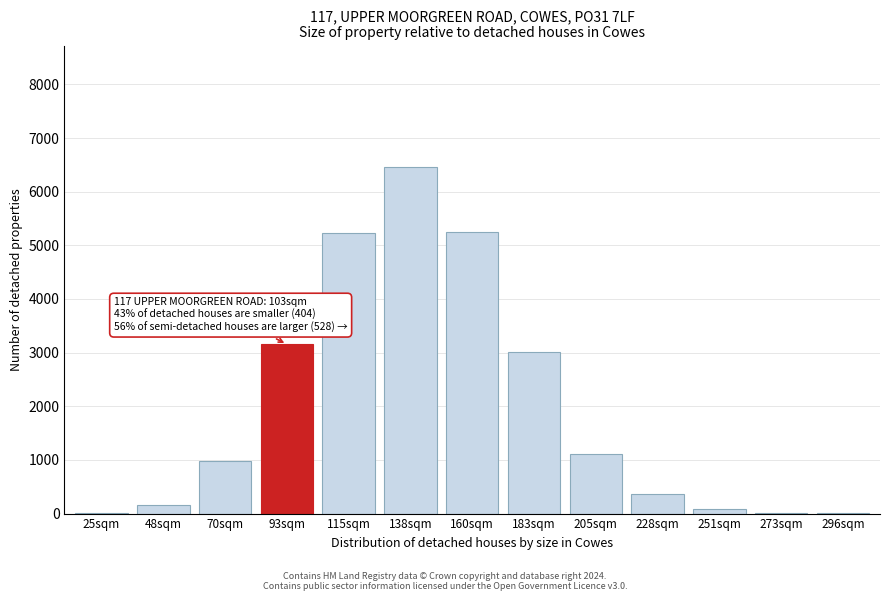

Between 205sqm and 93sqm, which is larger?

93sqm